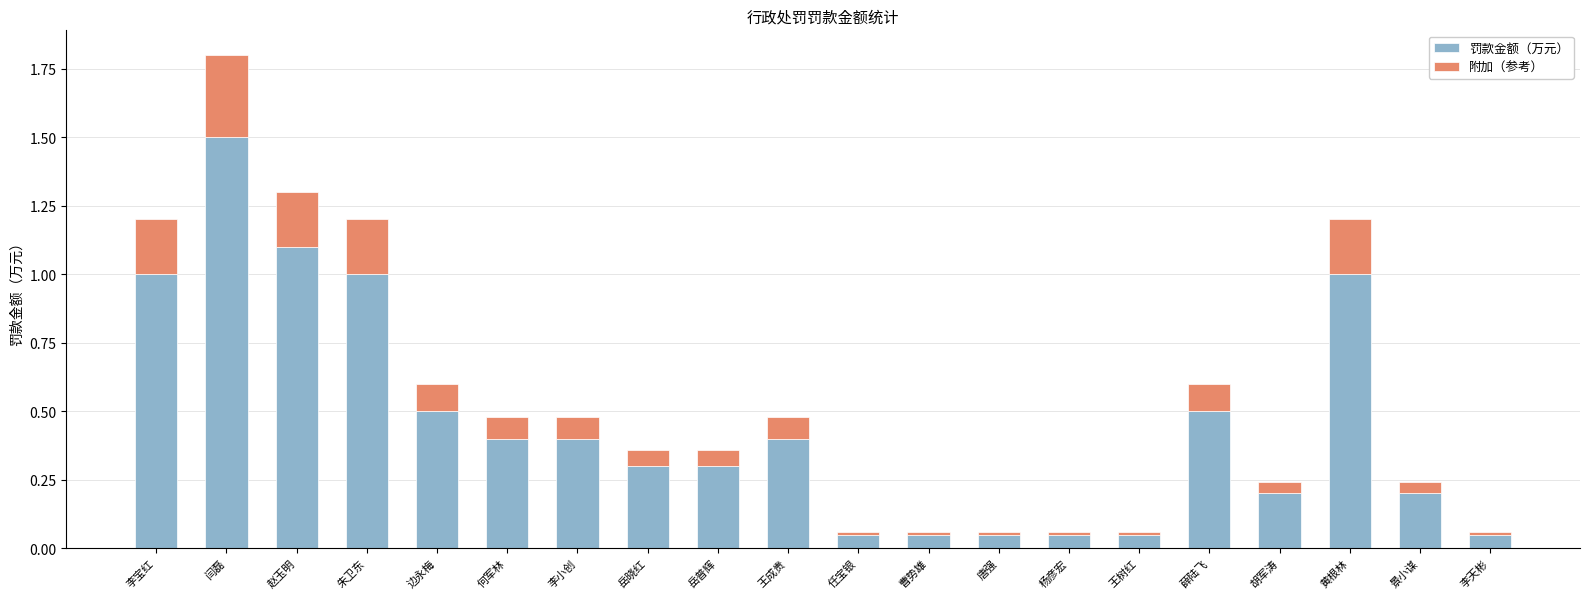

The value of 罚款金额（万元） at 赵玉明 is 1.6. True or false?

False